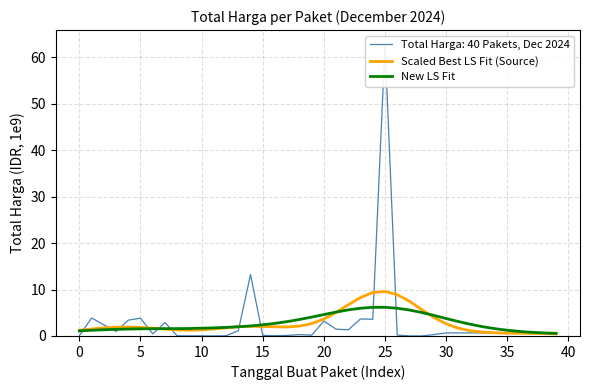

What value does the Scaled Best LS Fit (Source) series have at 17?

1.9